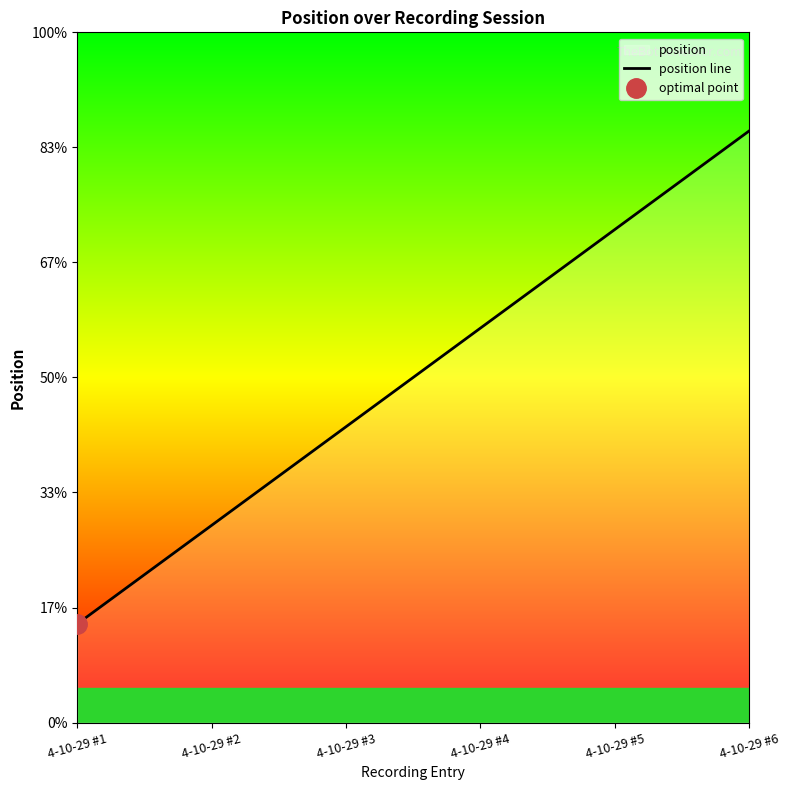

What value does the data have at 4-10-29 #1?

1